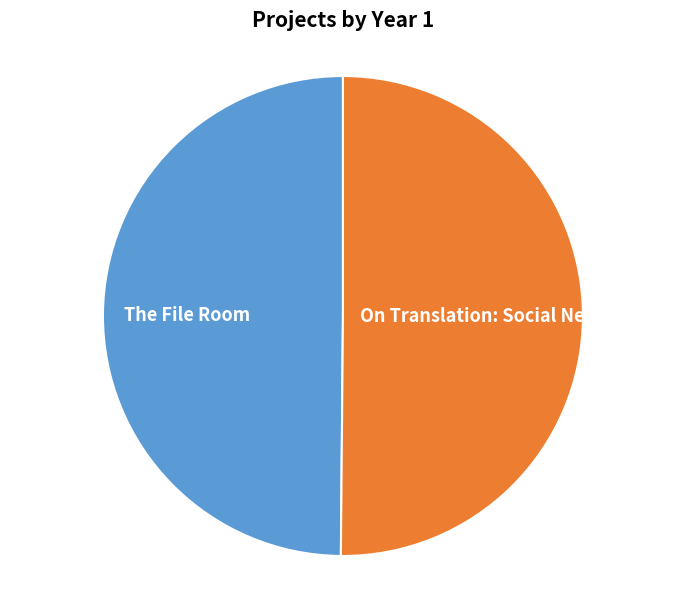

Do The File Room and On Translation: Social Network together represent more than half of the pie?

Yes